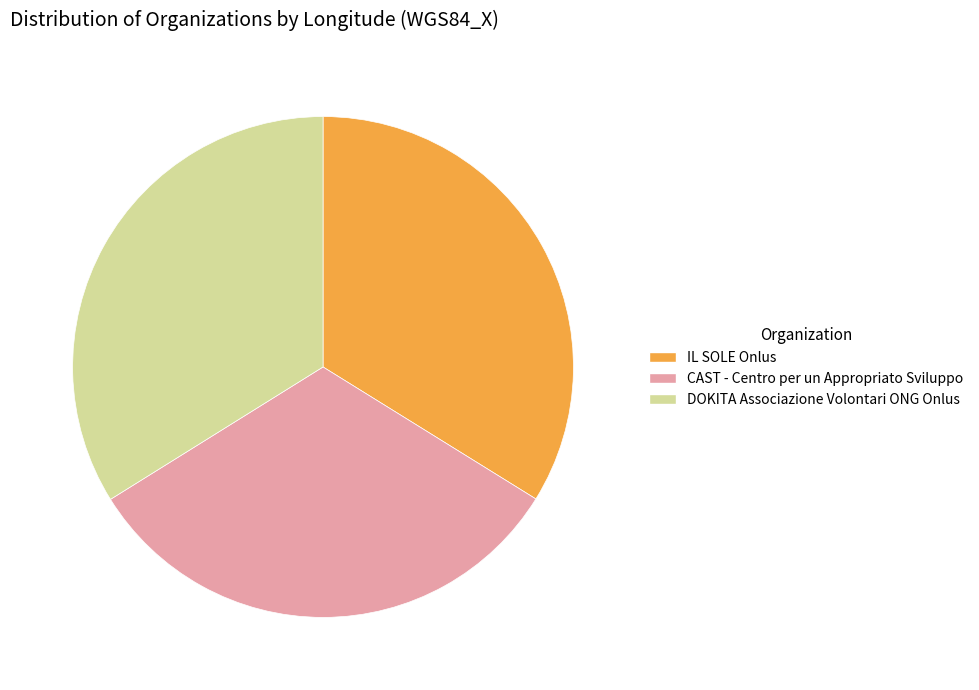

Approximately how many times larger is the value at IL SOLE Onlus compared to DOKITA Associazione Volontari ONG Onlus?

1.0